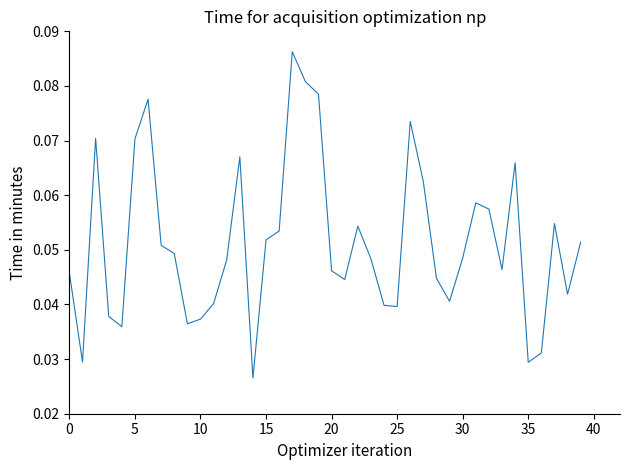

How many categories are shown in the chart?

40